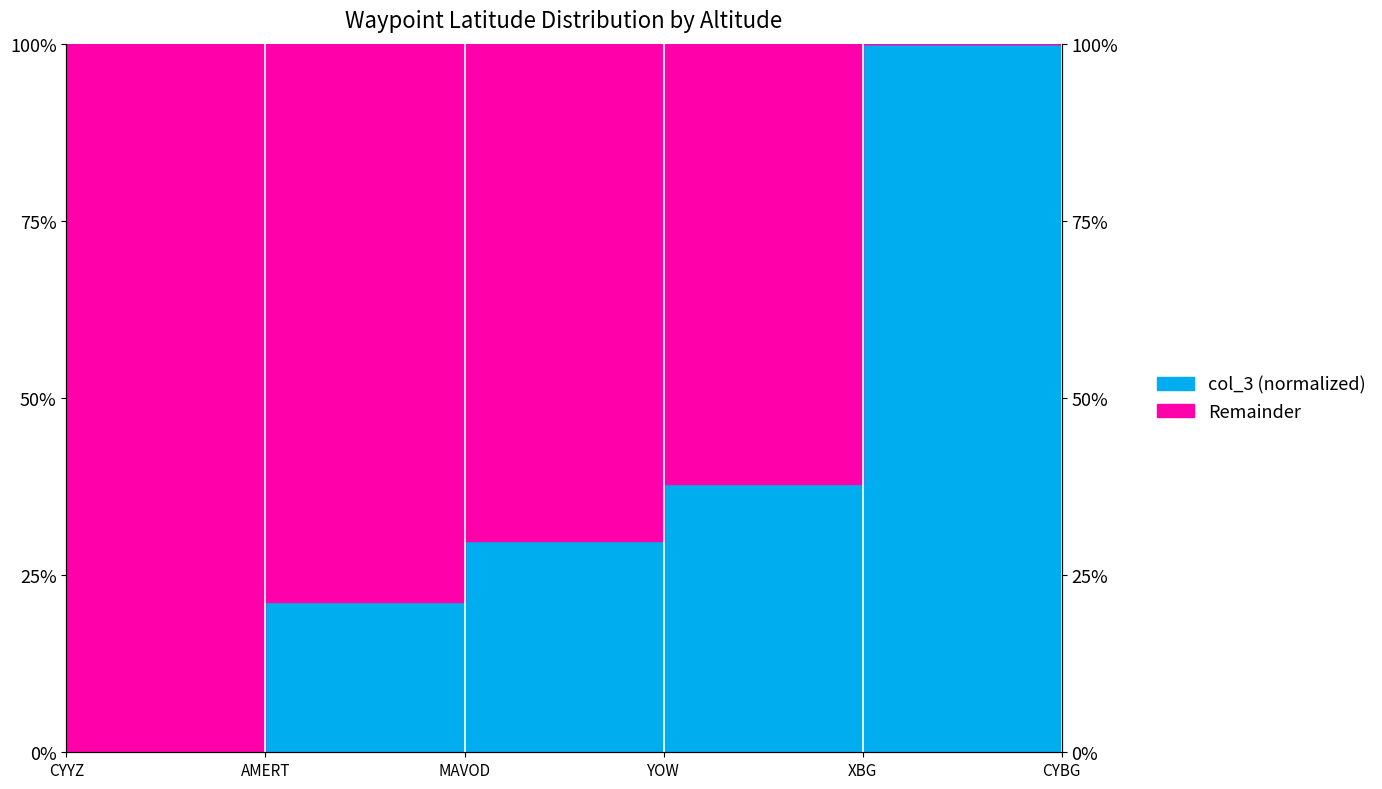

Is it true that the value at CYBG is 0.6?

False